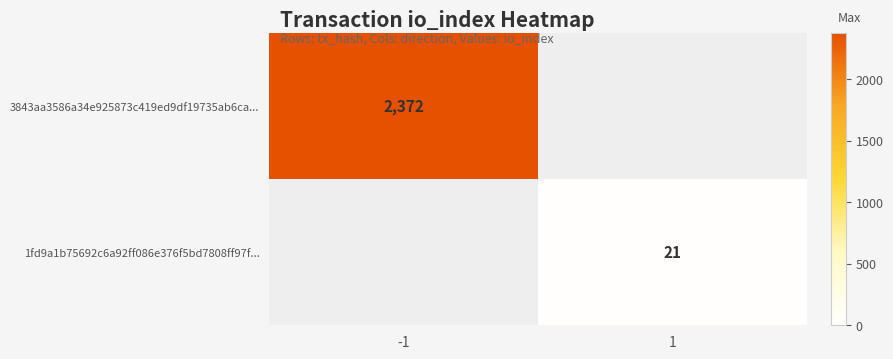

True or false: 1fd9a1b75692c6a92ff086e376f5bd7808ff97f... has a value of 21 at 1.

True